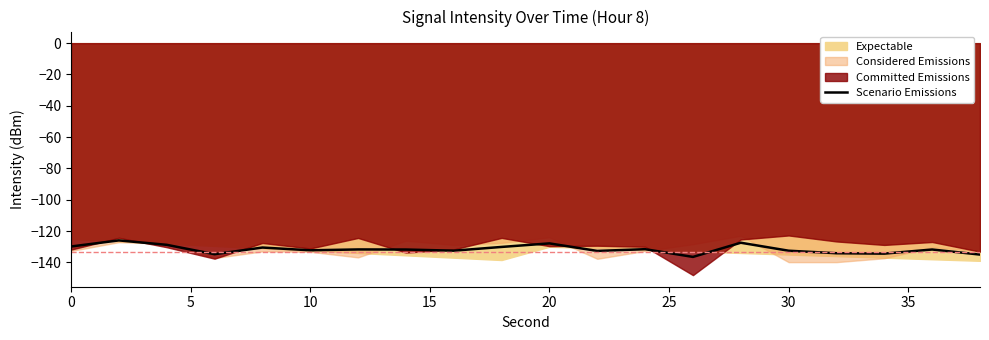

What is the highest value of the Scenario Emissions series?

-126.0